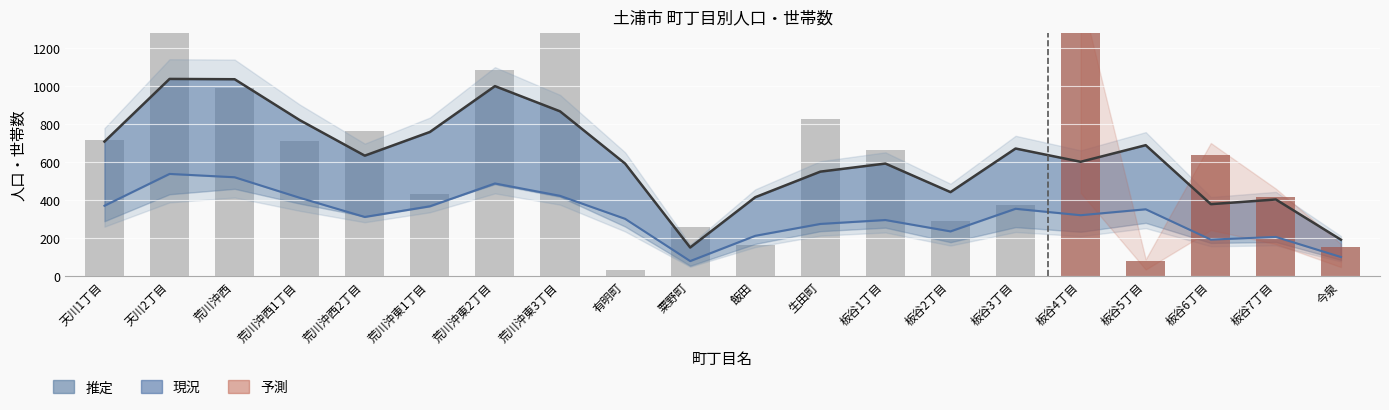

At how many categories does at least one series exceed 1461?

1